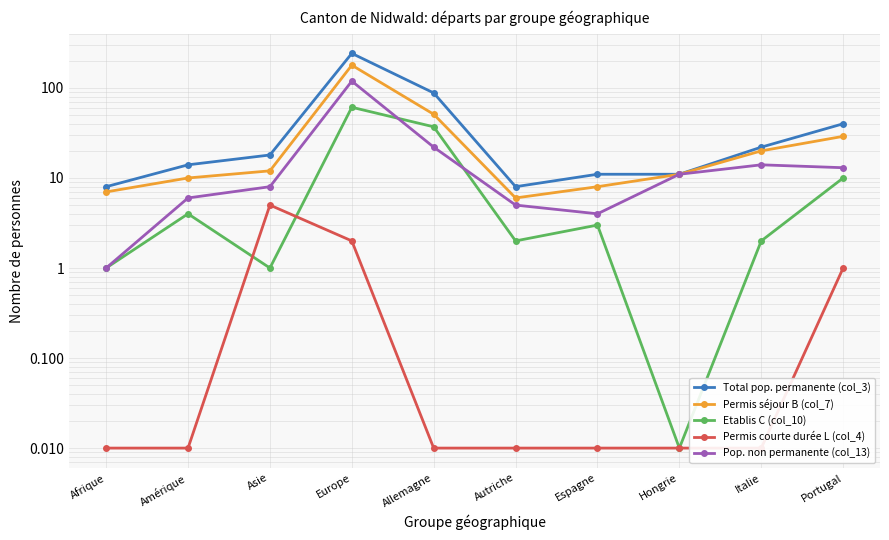

What is the average value of the Total pop. permanente (col_3) series?

46.2